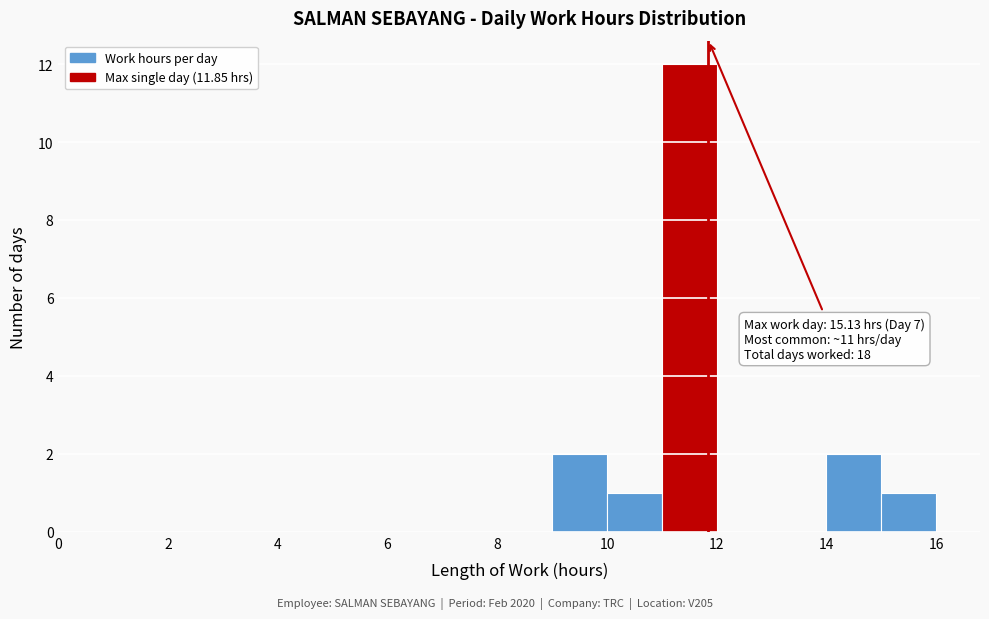

Over which range of the x-axis is the bar tallest?

11 to 12